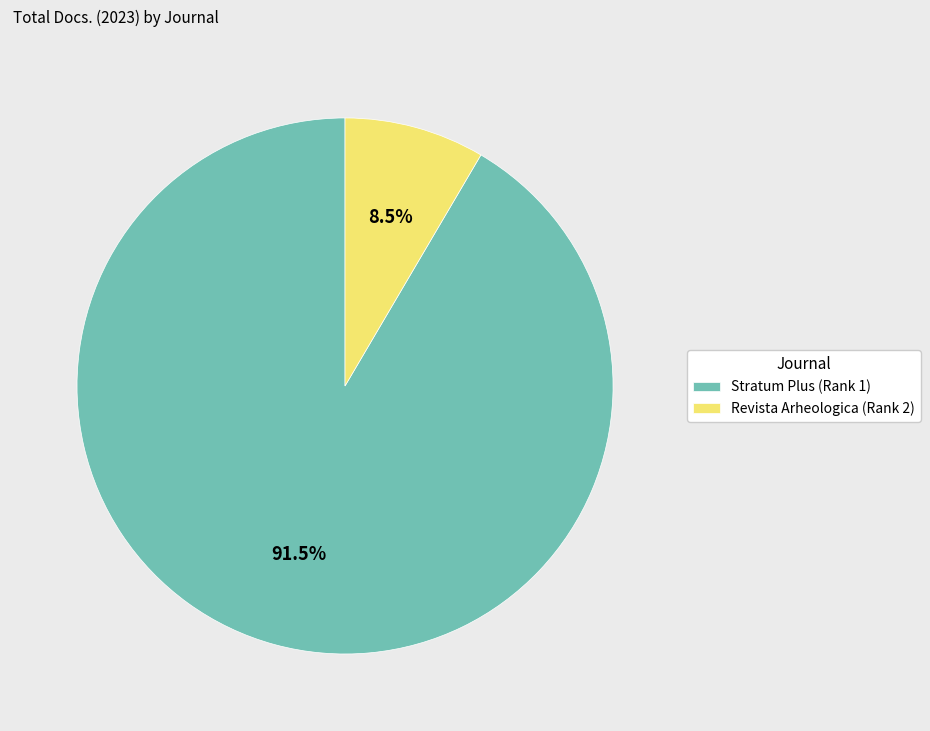

Which category has the biggest portion of the pie?

Stratum Plus (Rank 1)